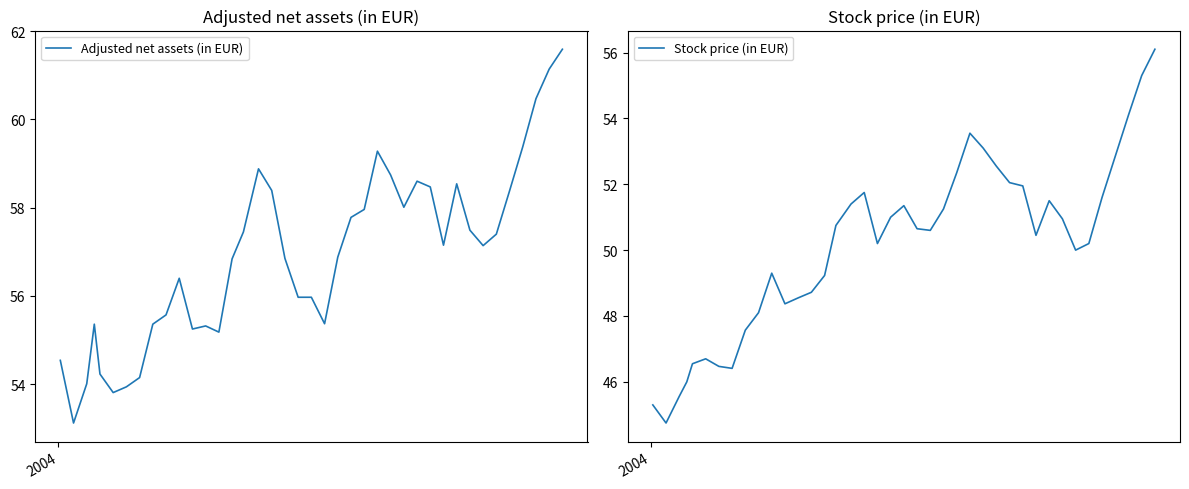

Does the chart display data point markers on the line(s)?

No